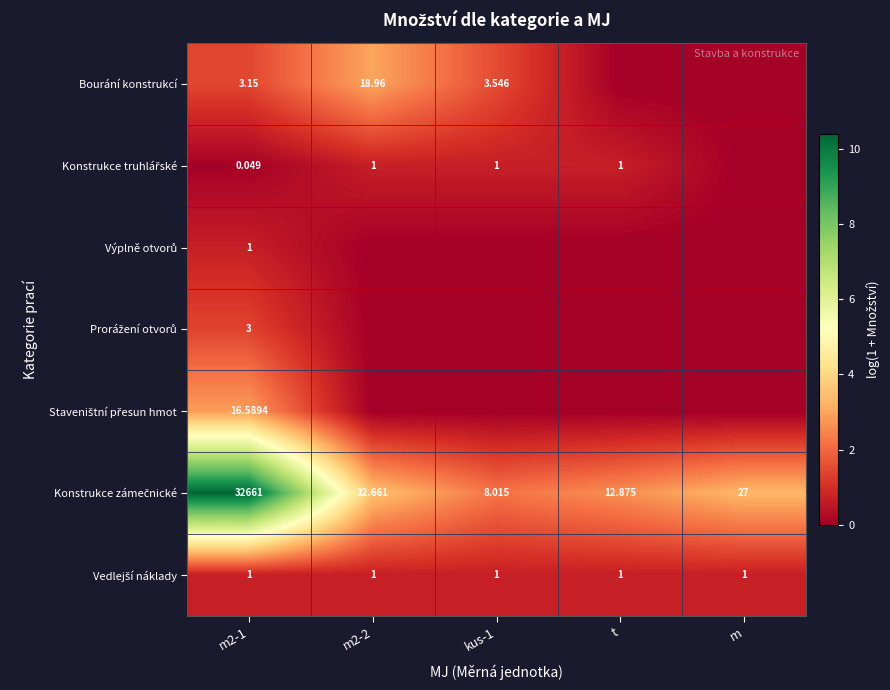

Which label corresponds to the largest value in the chart?

m2-1